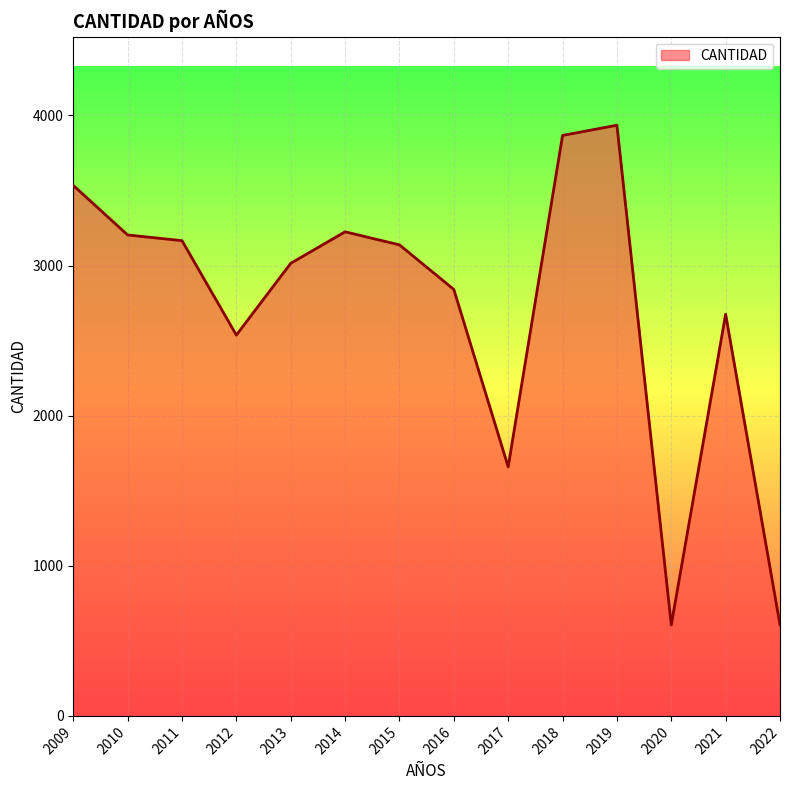

What is the difference between the values at 2009 and 2013?

519